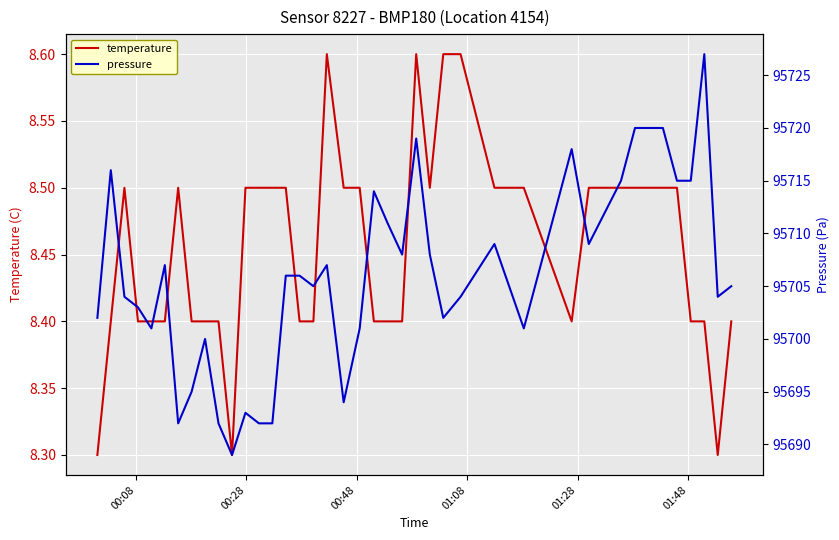

Is this an area chart (filled region under the line)?

No